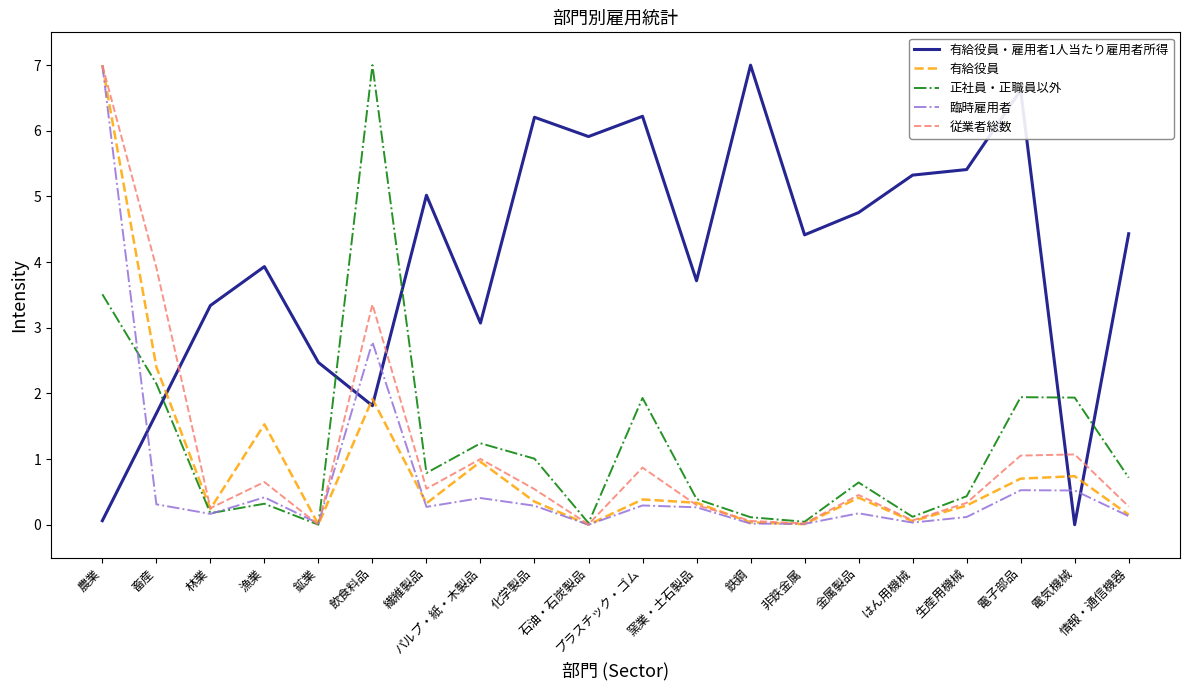

Which series ends up on top after the final intersection of 有給役員・雇用者1人当たり雇用者所得 and 有給役員?

有給役員・雇用者1人当たり雇用者所得